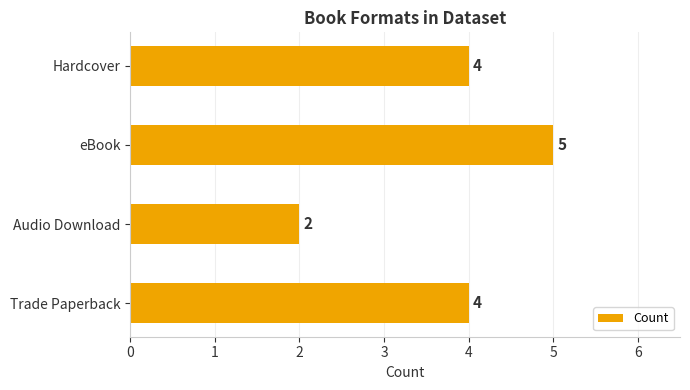

How many values are below 4?

1